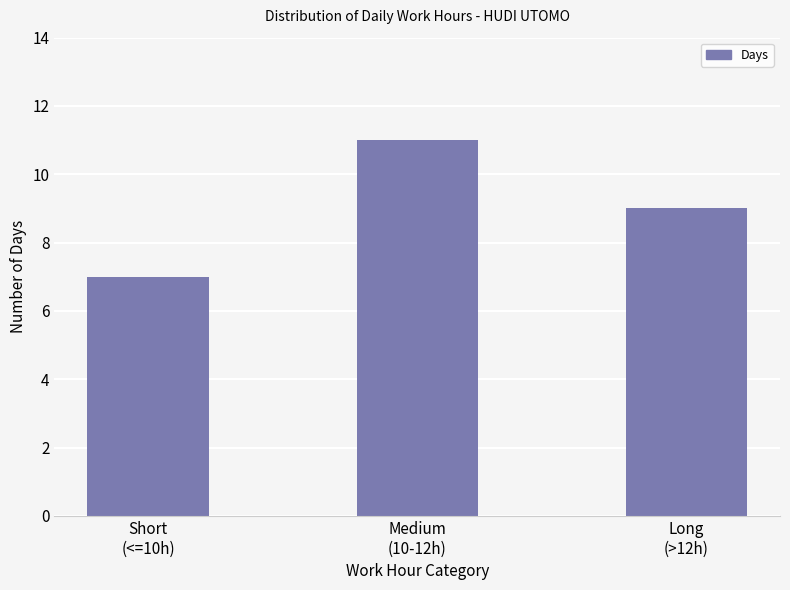

What is the change in value from Short
(<=10h) to Long
(>12h)?

+2